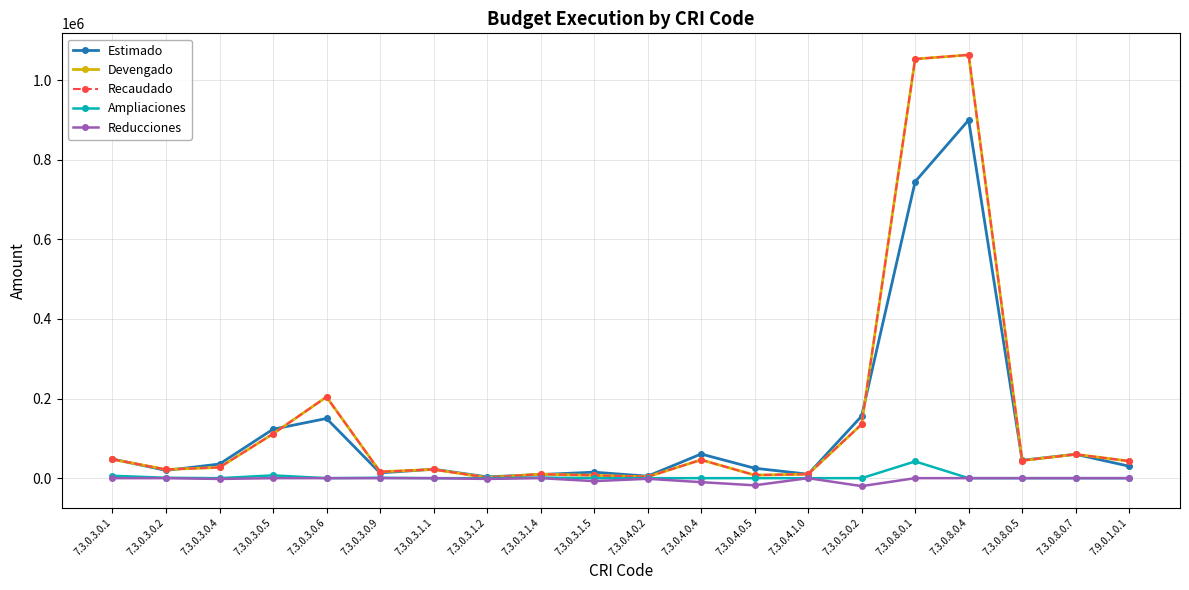

What position from the right is 7.3.0.5.0.2?

6